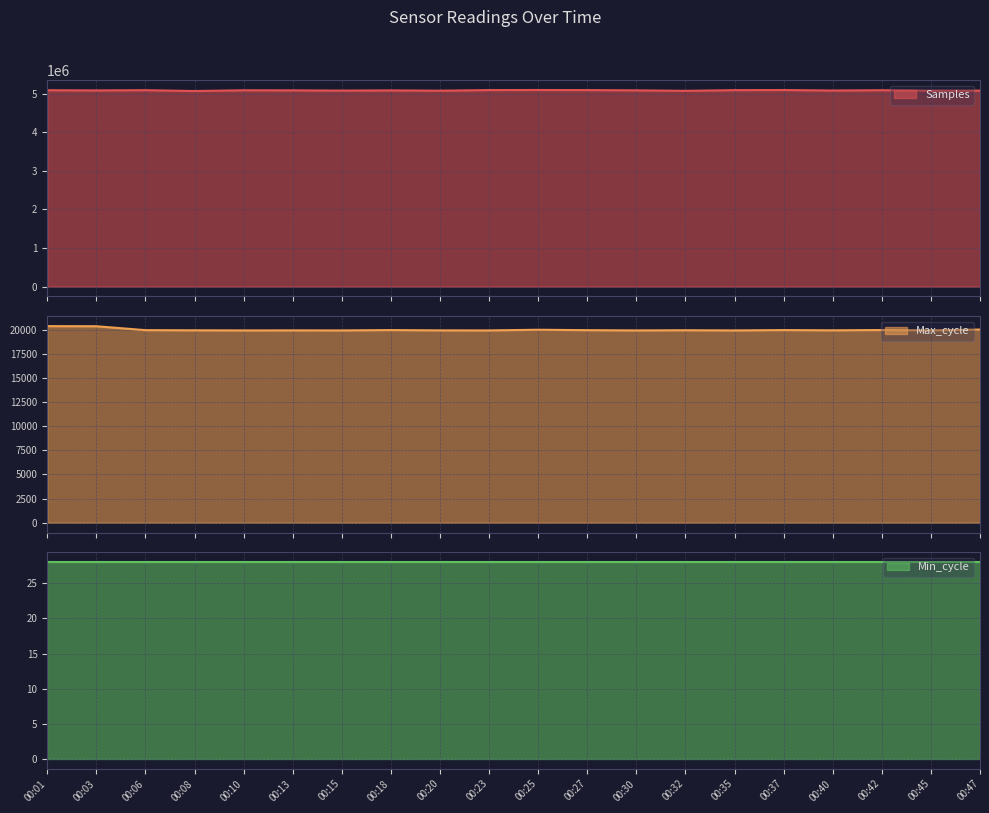

What value does the Max_cycle series have at 00:01?

20355